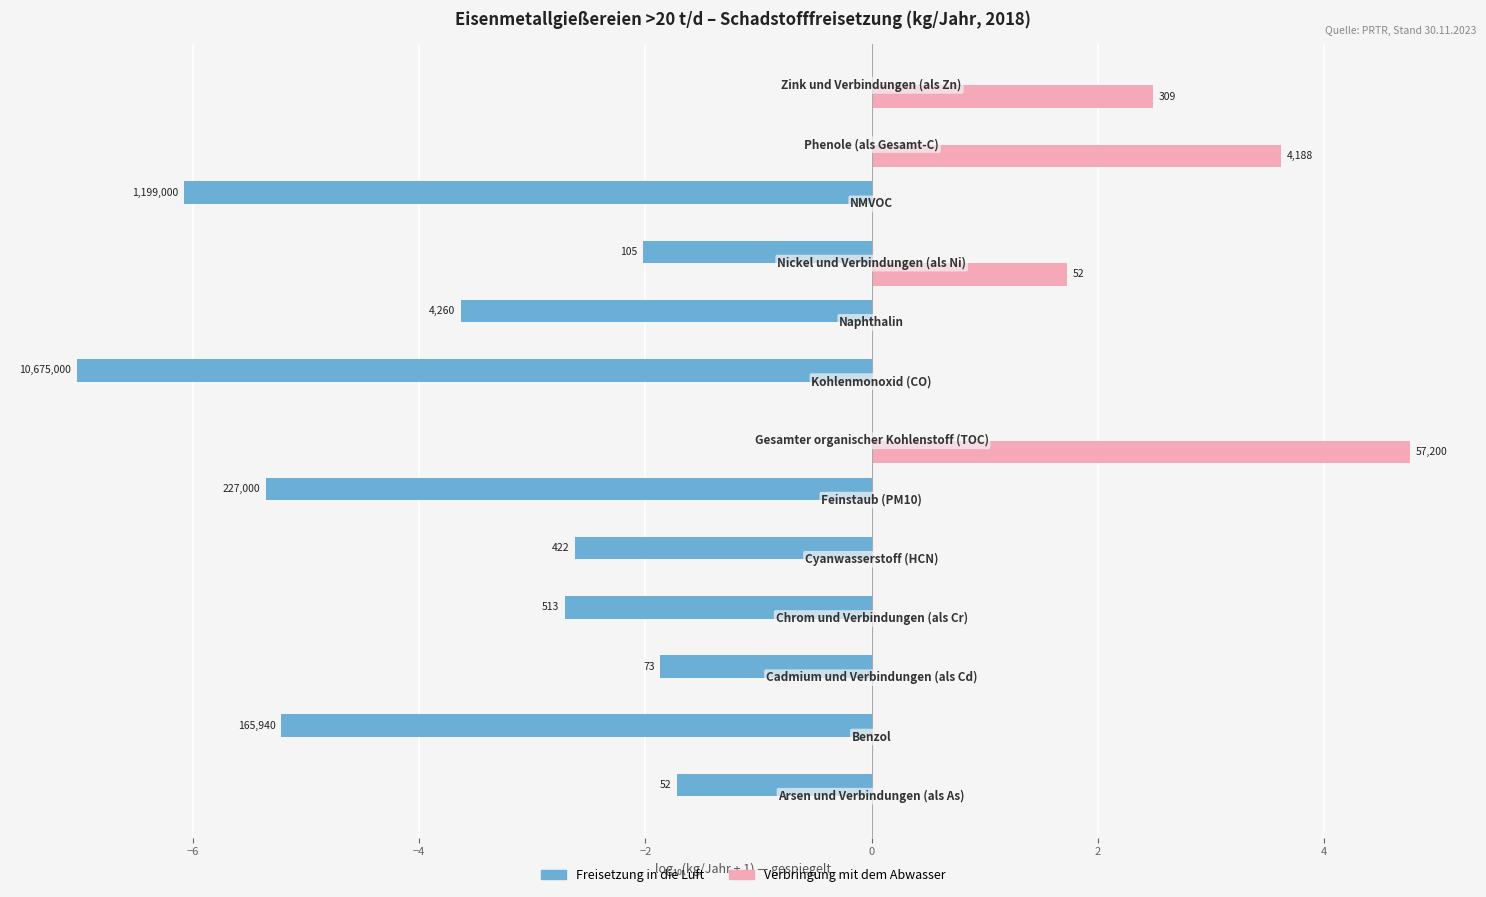

Rank the series by their maximum value, from lowest to highest.

Freisetzung in die Luft, Verbringung mit dem Abwasser